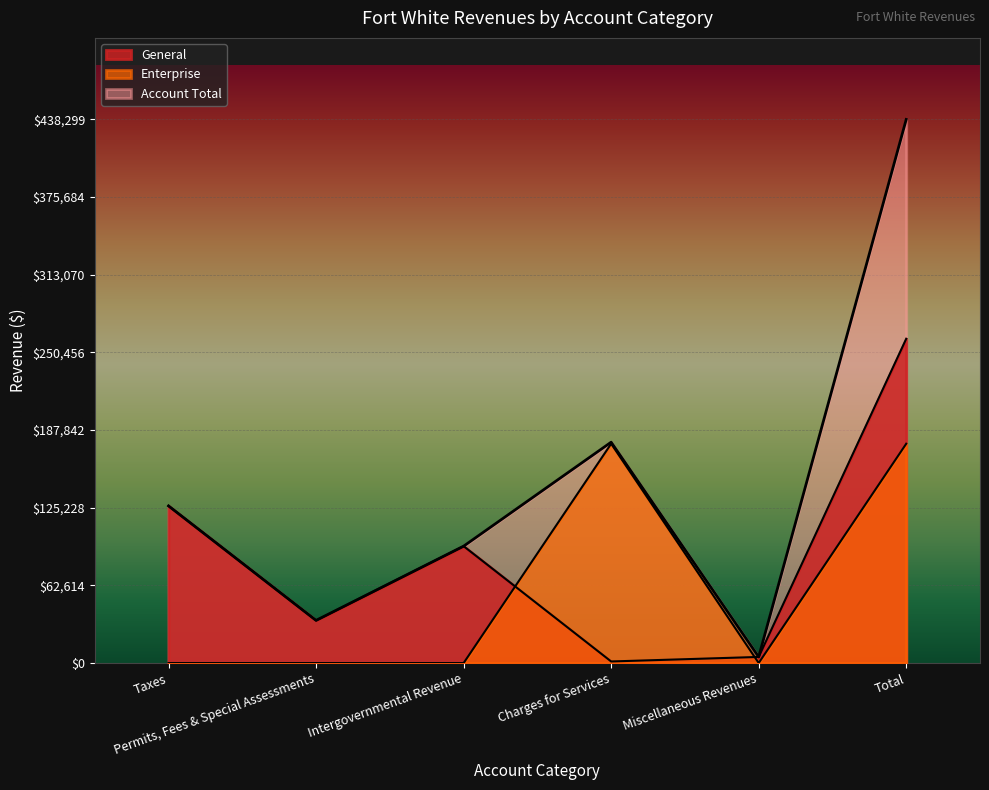

Rank the series at Intergovernmental Revenue from highest to lowest value.

General, Account Total, Enterprise